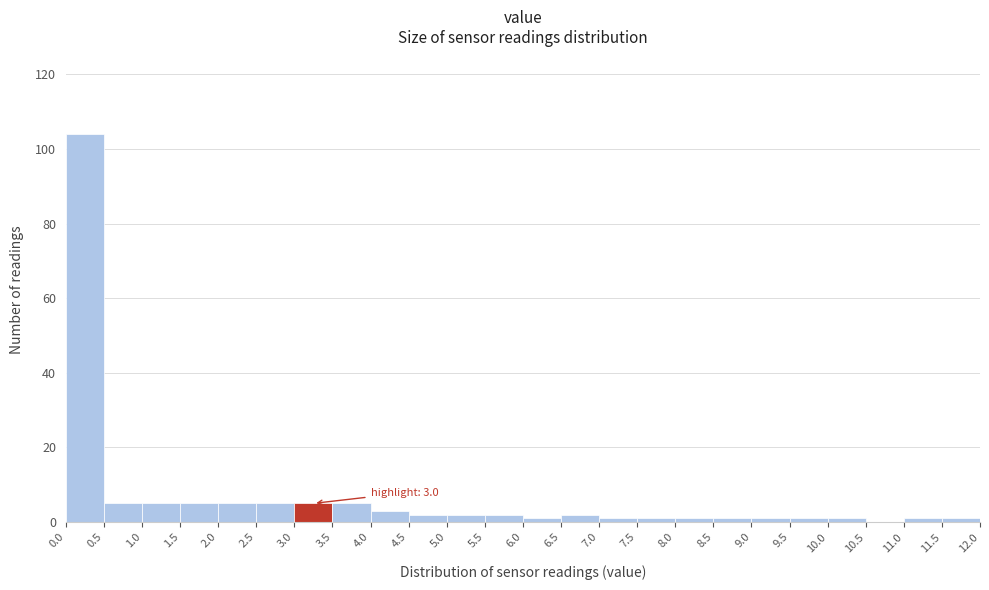

Over which range of the x-axis is the bar tallest?

0.0 to 0.5